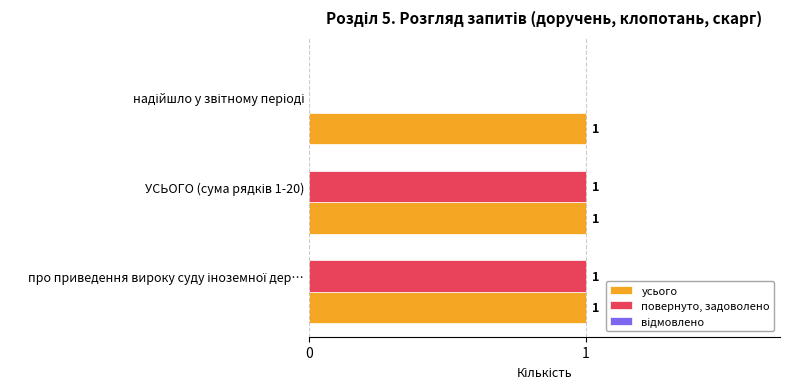

What is the sum of all усього values?

3